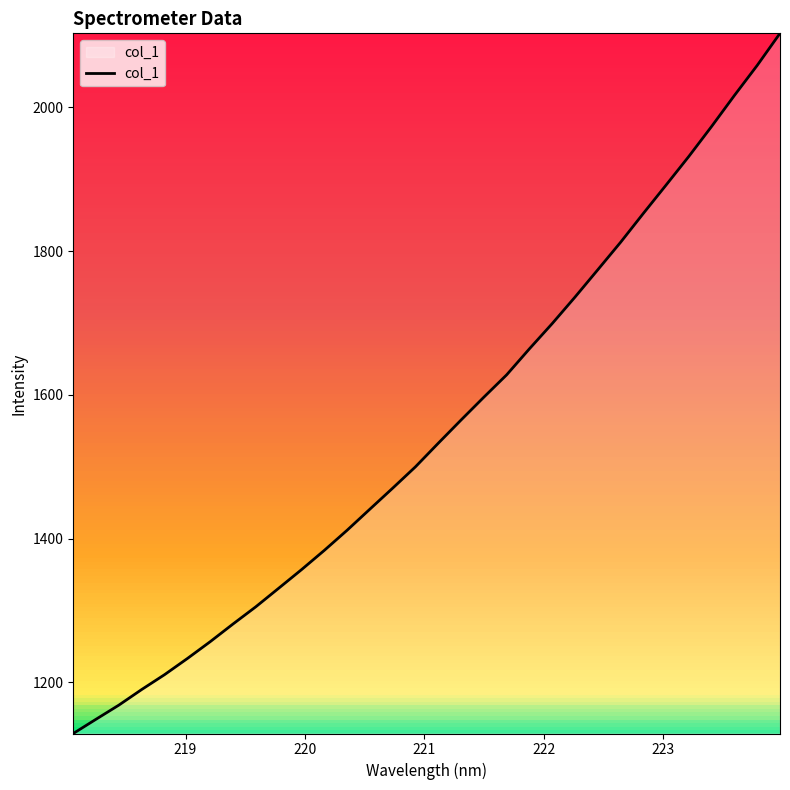

What is the difference between the maximum and minimum values?

974.3